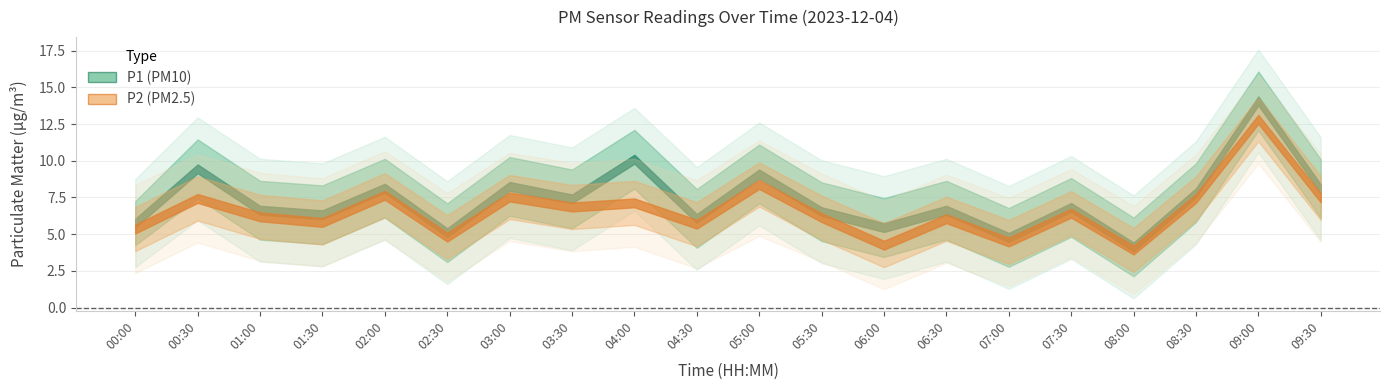

Reading left to right, extract all data points from this chart.

P1: 5.8	9.4	6.6	6.3	8.1	5.1	8.2	7.4	10.1	6.1	9.1	6.5	5.5	6.6	4.8	6.8	4.1	7.8	14.1	8.1
P2: 5.3	7.4	6.2	5.8	7.7	4.8	7.5	6.8	7.1	5.7	8.4	6.1	4.2	6.0	4.5	6.4	3.9	7.4	12.8	7.5